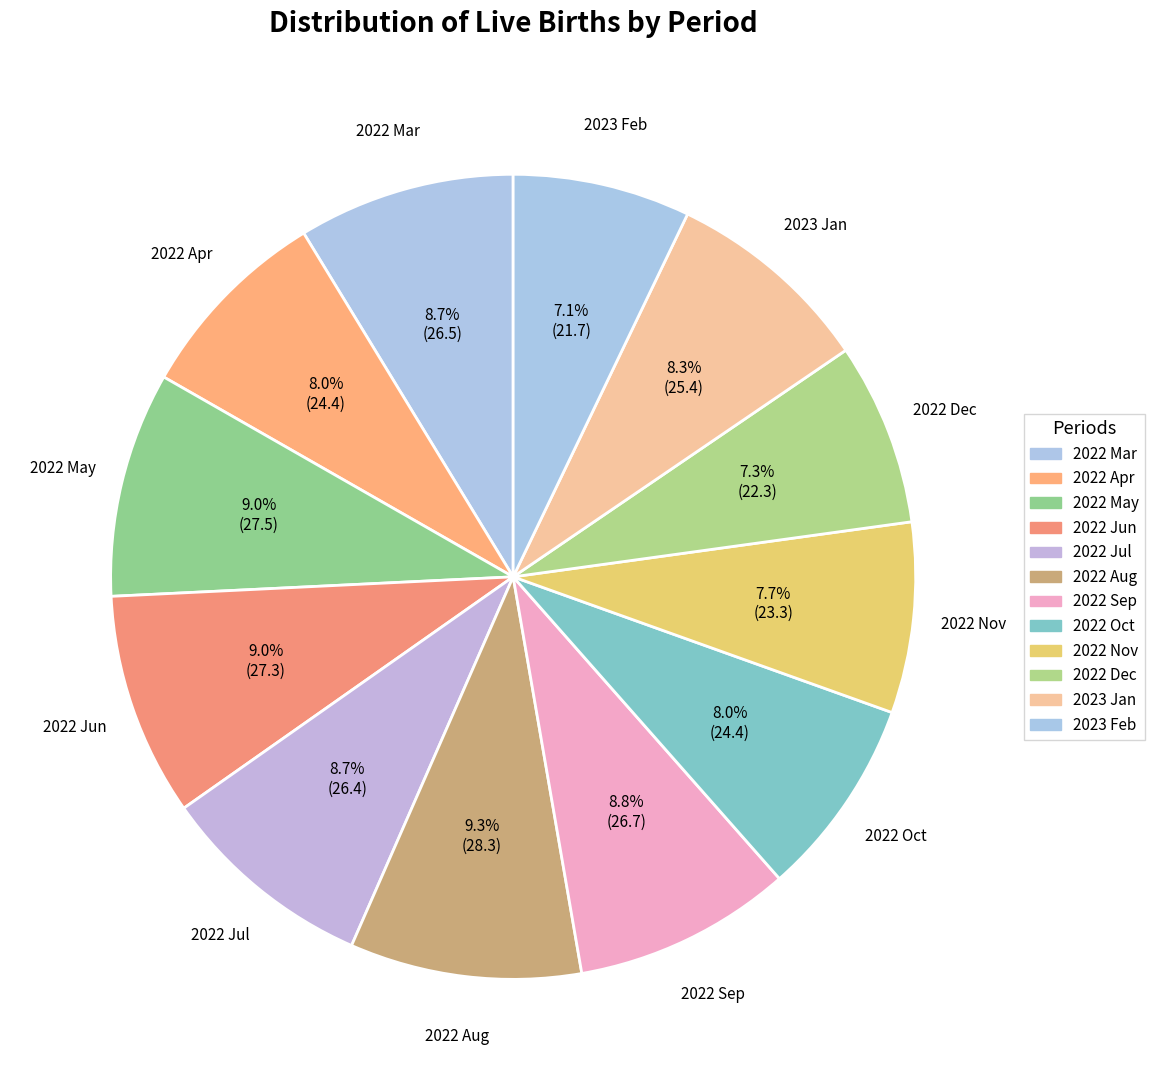

Count the number of slices in the pie.

12